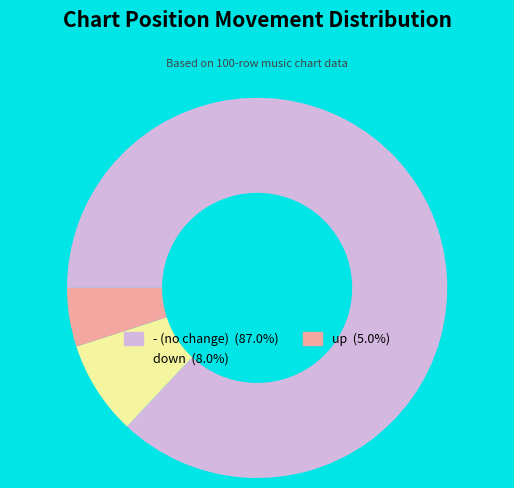

Is there any slice that represents more than half of the pie?

Yes